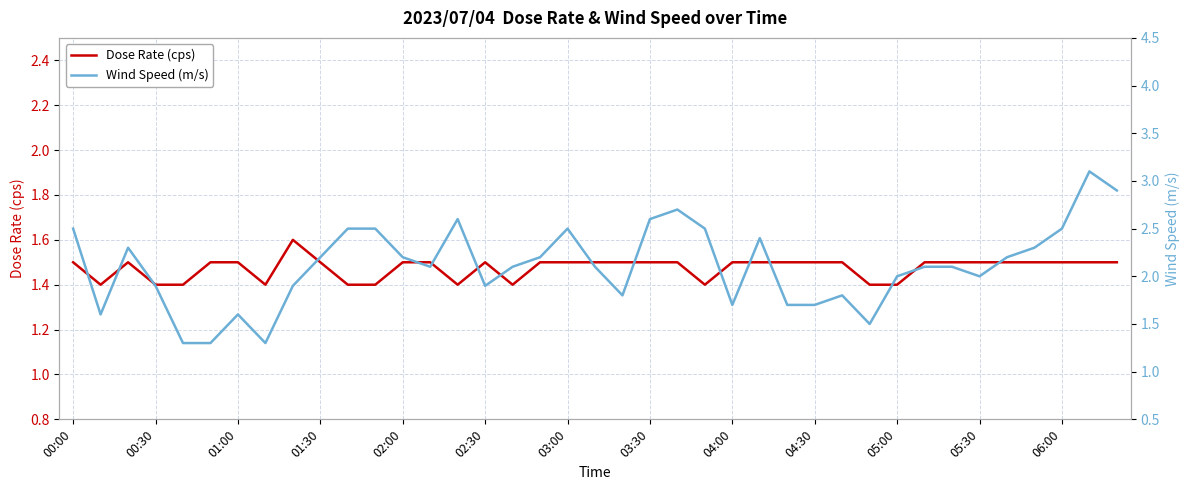

How many Dose Rate (cps) values are between 1 and 2?

39